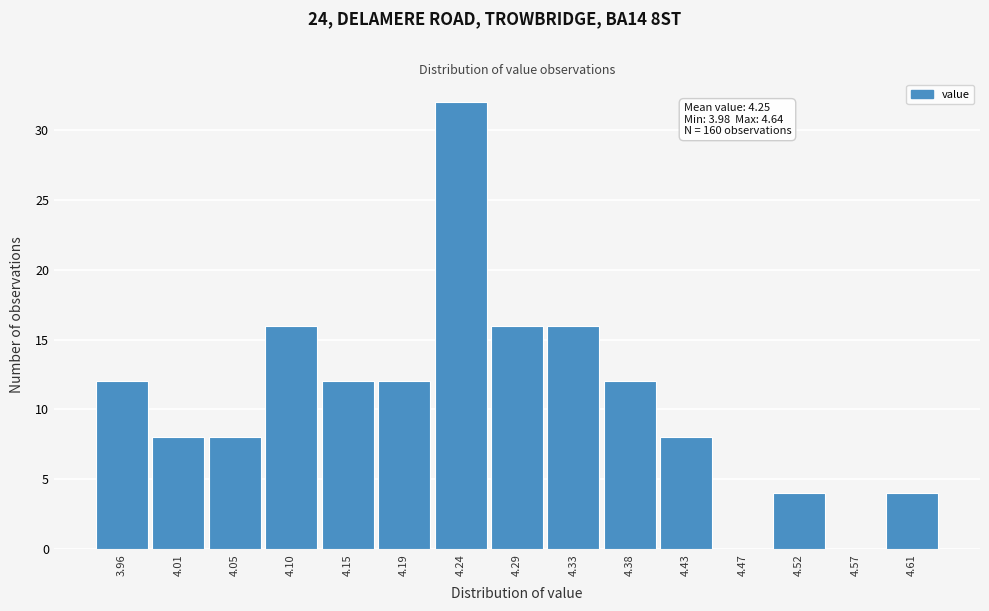

Reading right to left, what are all the values shown in this chart?

4.61=4	4.57=0	4.52=4	4.47=0	4.43=8	4.38=12	4.33=16	4.29=16	4.24=32	4.19=12	4.15=12	4.10=16	4.05=8	4.01=8	3.96=12